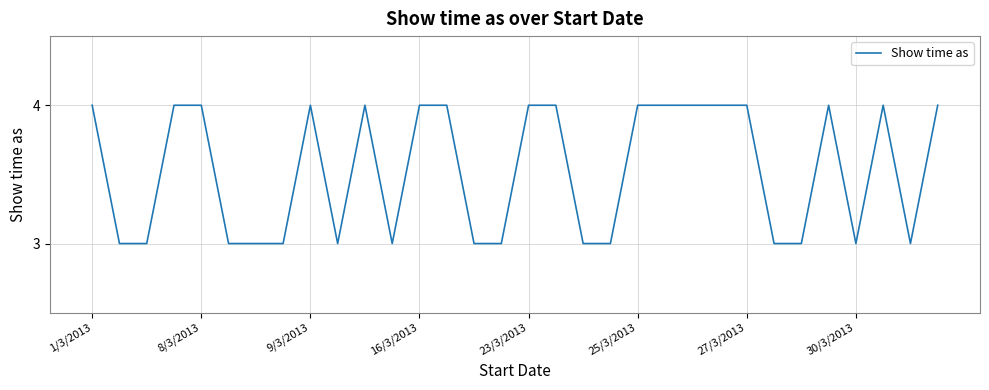

What is the smallest value displayed?

3